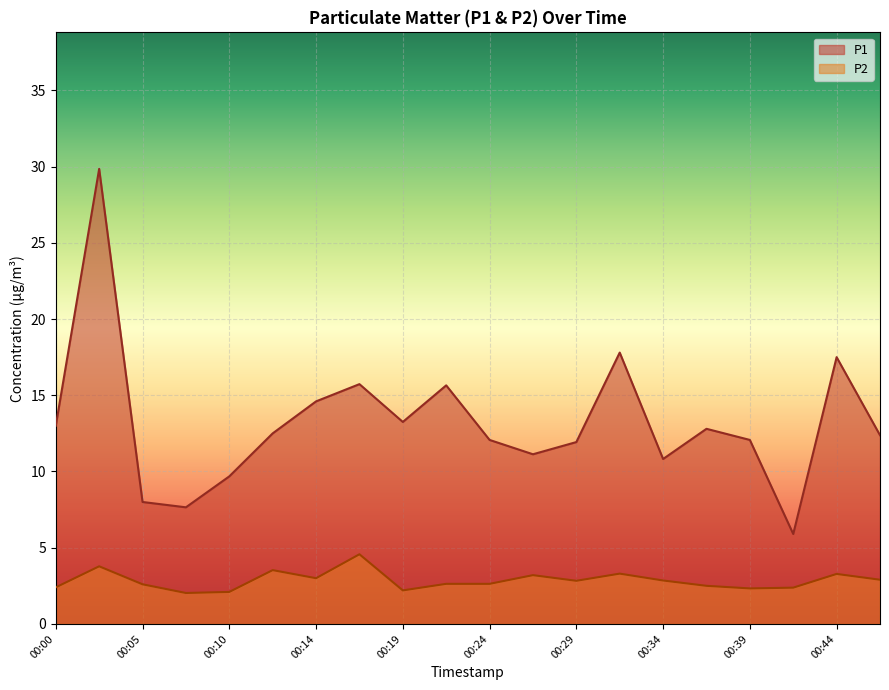

True or false: P2 has more than 2 points higher than both neighbors.

True